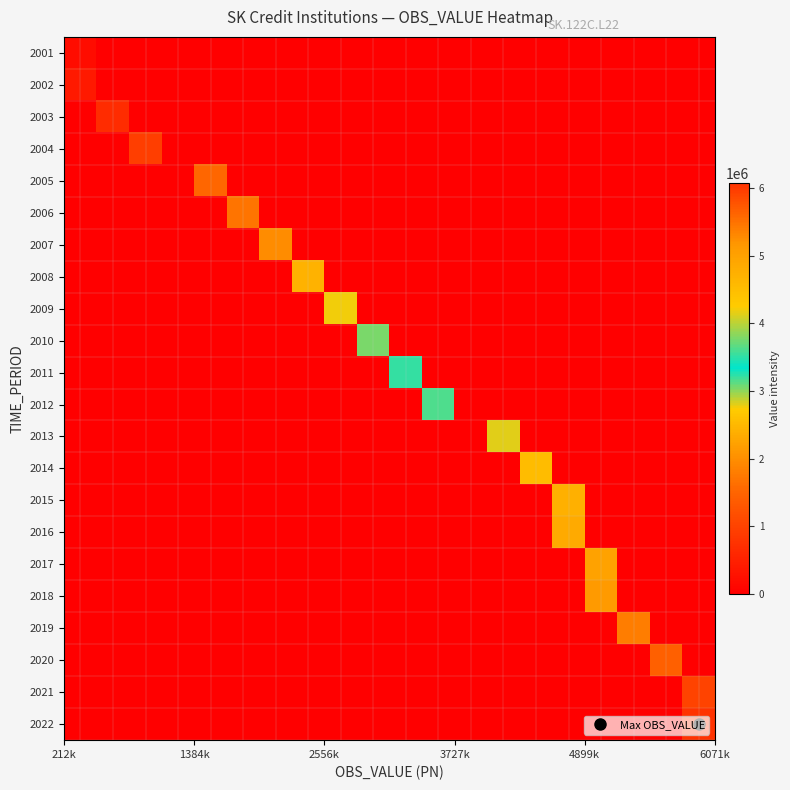

Reading left to right, list all the values displayed in this chart.

2001: 212645	0	0	0	0	0	0	0	0	0	0	0	0	0	0	0	0	0	0	0
2002: 392879	0	0	0	0	0	0	0	0	0	0	0	0	0	0	0	0	0	0	0
2003: 0	676157	0	0	0	0	0	0	0	0	0	0	0	0	0	0	0	0	0	0
2004: 0	0	929331	0	0	0	0	0	0	0	0	0	0	0	0	0	0	0	0	0
2005: 0	0	0	0	1538000	0	0	0	0	0	0	0	0	0	0	0	0	0	0	0
2006: 0	0	0	0	0	1704000	0	0	0	0	0	0	0	0	0	0	0	0	0	0
2007: 0	0	0	0	0	0	1978000	0	0	0	0	0	0	0	0	0	0	0	0	0
2008: 0	0	0	0	0	0	0	2422466	0	0	0	0	0	0	0	0	0	0	0	0
2009: 0	0	0	0	0	0	0	0	2766000	0	0	0	0	0	0	0	0	0	0	0
2010: 0	0	0	0	0	0	0	0	0	3038000	0	0	0	0	0	0	0	0	0	0
2011: 0	0	0	0	0	0	0	0	0	0	3223000	0	0	0	0	0	0	0	0	0
2012: 0	0	0	0	0	0	0	0	0	0	0	3607683	0	0	0	0	0	0	0	0
2013: 0	0	0	0	0	0	0	0	0	0	0	0	0	4144464	0	0	0	0	0	0
2014: 0	0	0	0	0	0	0	0	0	0	0	0	0	0	4512600	0	0	0	0	0
2015: 0	0	0	0	0	0	0	0	0	0	0	0	0	0	0	4742208	0	0	0	0
2016: 0	0	0	0	0	0	0	0	0	0	0	0	0	0	0	4858838	0	0	0	0
2017: 0	0	0	0	0	0	0	0	0	0	0	0	0	0	0	0	4983643	0	0	0
2018: 0	0	0	0	0	0	0	0	0	0	0	0	0	0	0	0	5146379	0	0	0
2019: 0	0	0	0	0	0	0	0	0	0	0	0	0	0	0	0	0	5386941	0	0
2020: 0	0	0	0	0	0	0	0	0	0	0	0	0	0	0	0	0	0	5648081	0
2021: 0	0	0	0	0	0	0	0	0	0	0	0	0	0	0	0	0	0	0	5928269
2022: 0	0	0	0	0	0	0	0	0	0	0	0	0	0	0	0	0	0	0	6071500